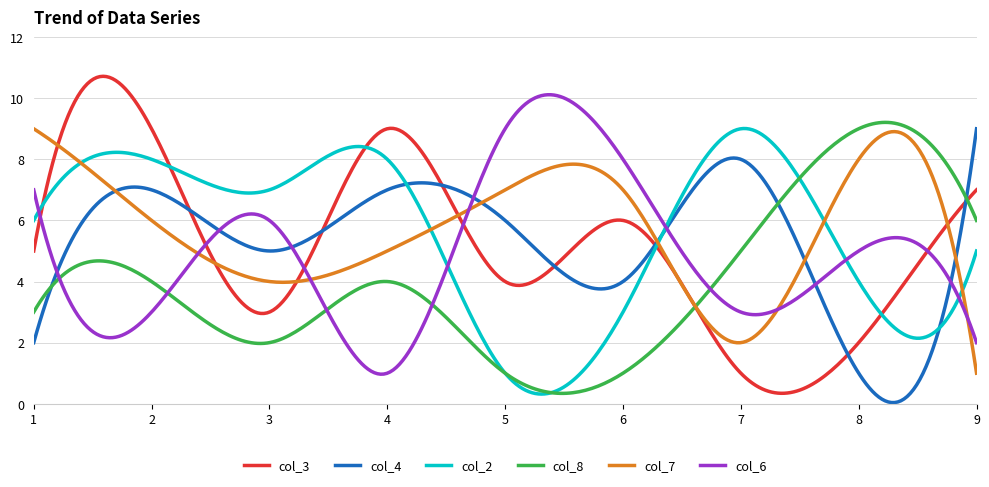

What is the highest value of the col_7 series?

9.0